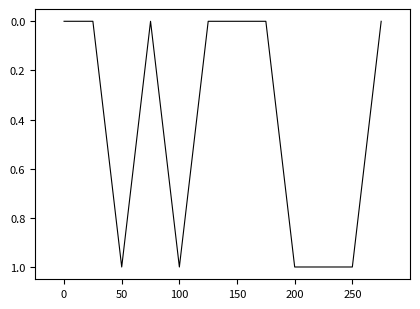

What is the maximum value shown in the chart?

1.0